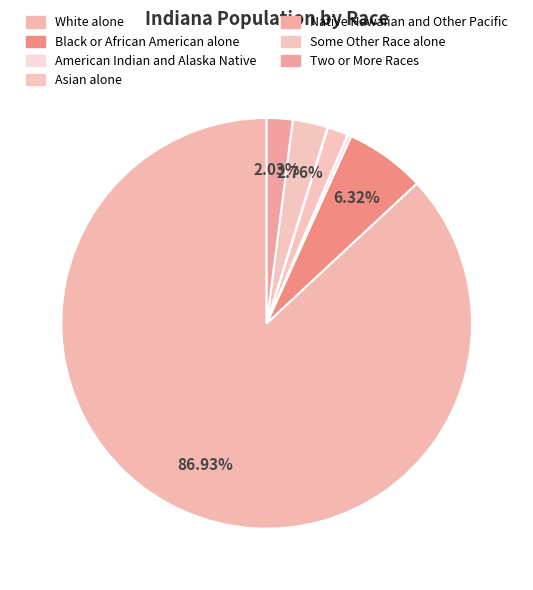

Which category has the biggest portion of the pie?

White alone